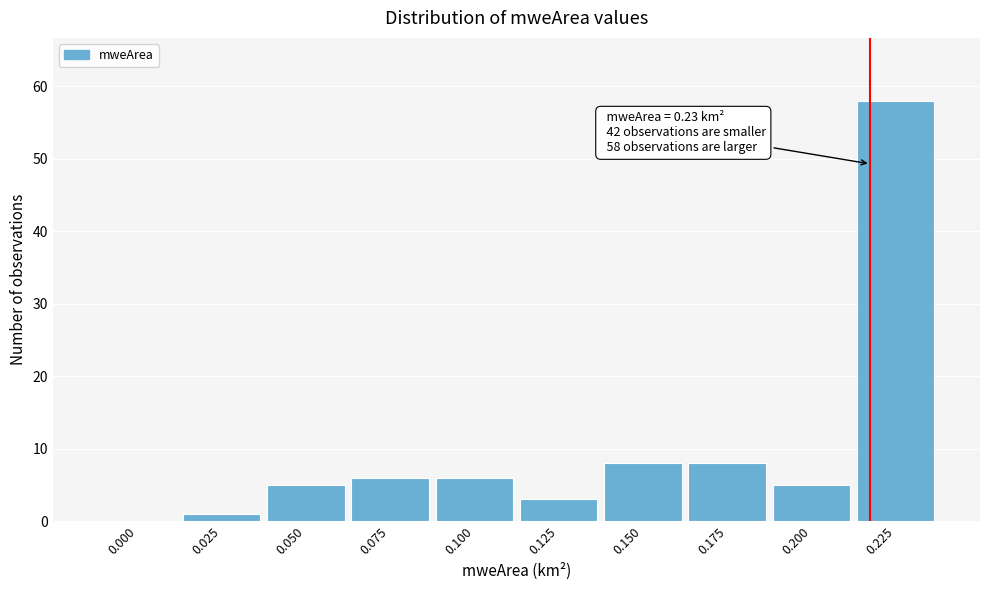

Reading right to left, list all the values displayed in this chart.

0.225=58	0.200=5	0.175=8	0.150=8	0.125=3	0.100=6	0.075=6	0.050=5	0.025=1	0.000=0